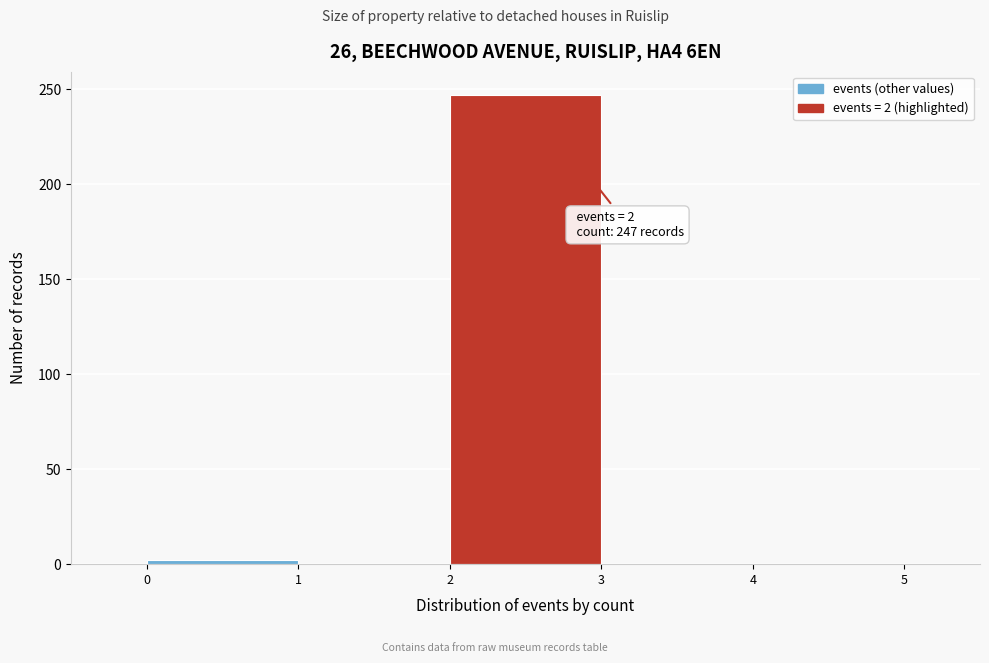

Which range on the x-axis has the tallest bar?

2 to 3